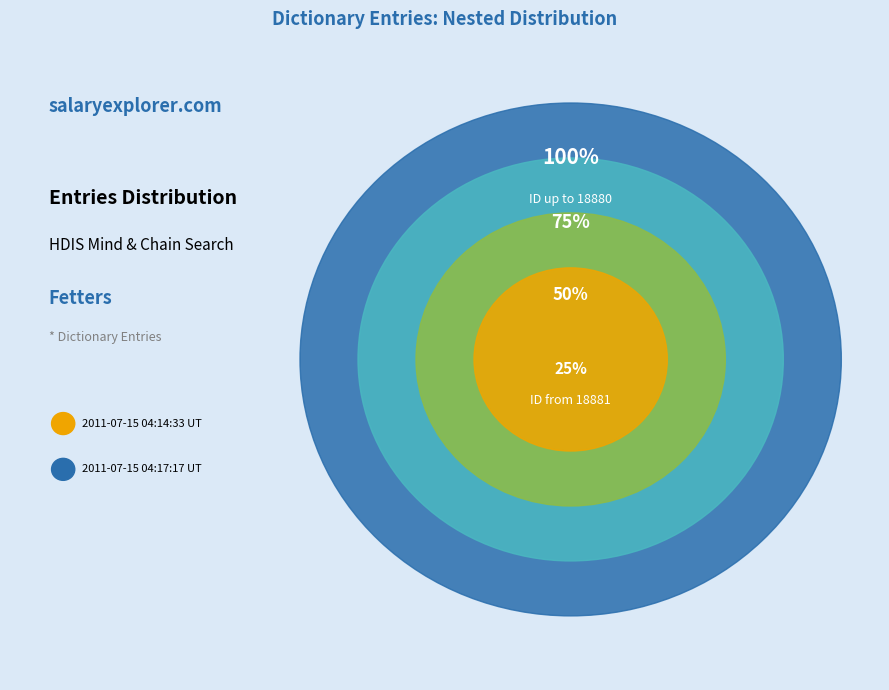

Which category has the smallest portion of the pie?

2011-07-15 04:14:33 UTC